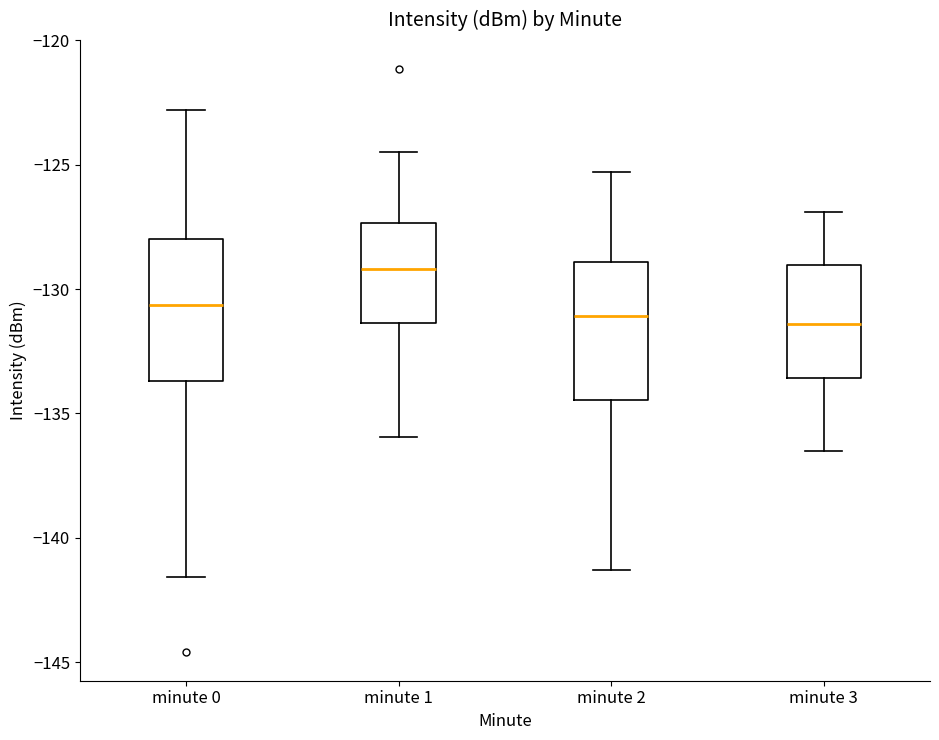

Which box's median line is the highest?

minute 1